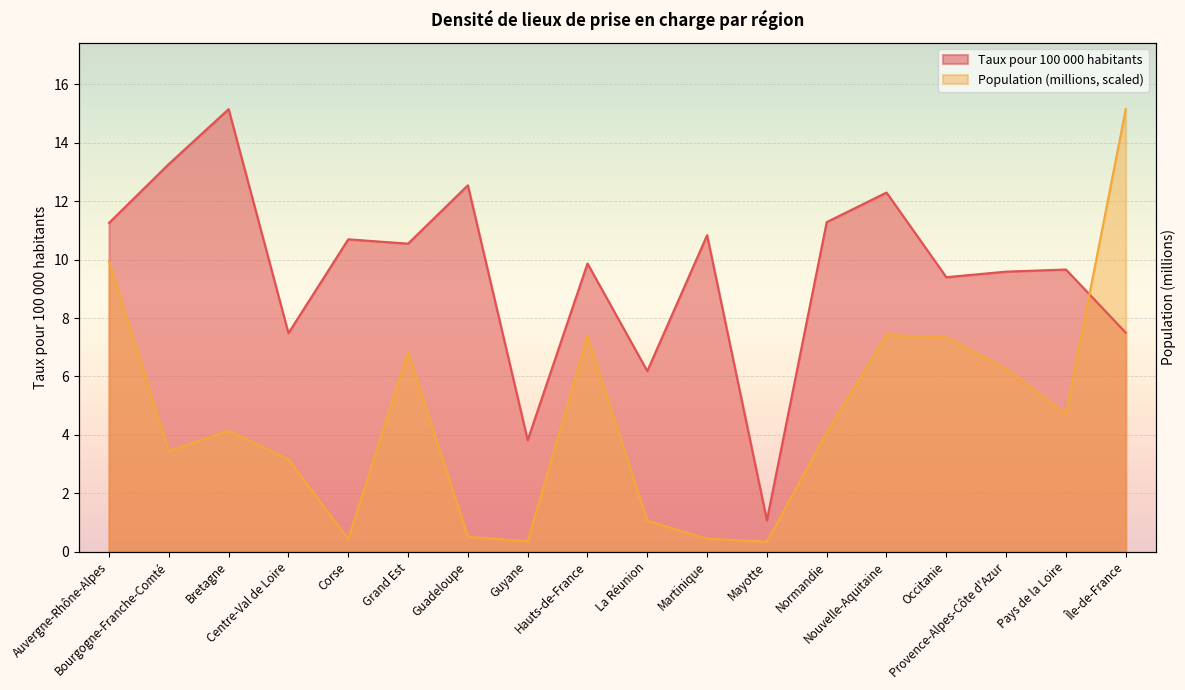

Where is the first local maximum for Taux pour 100 000 habitants?

Bretagne